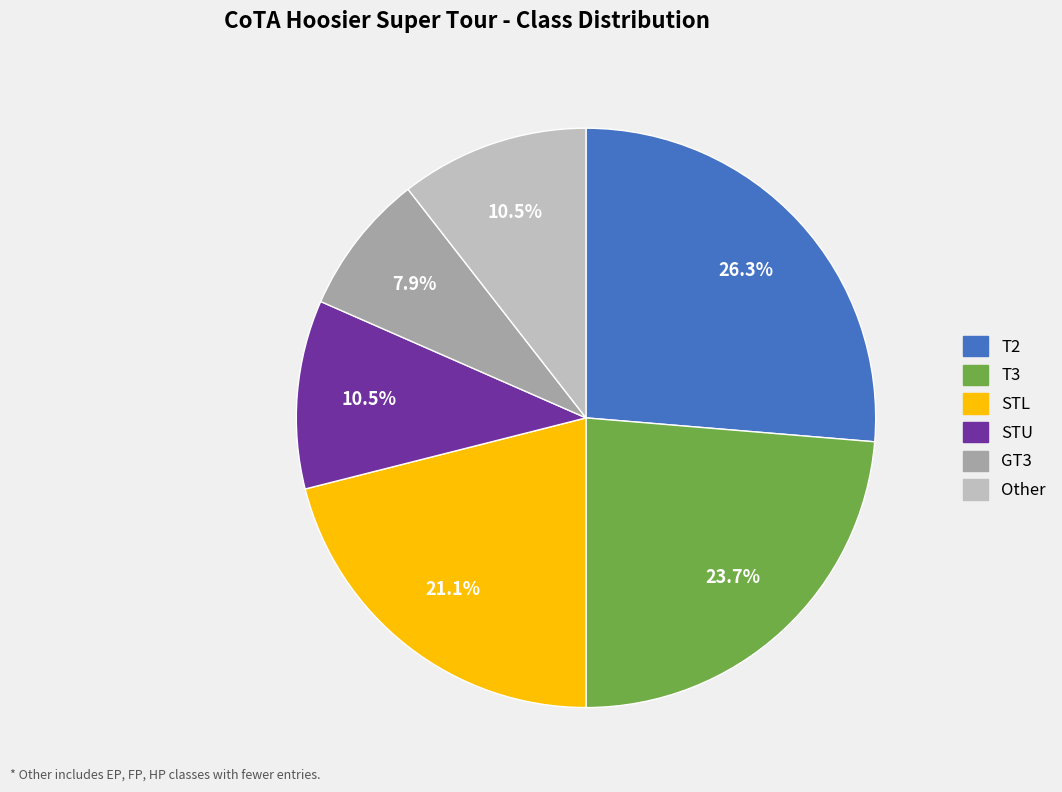

Which slice is the largest?

T2